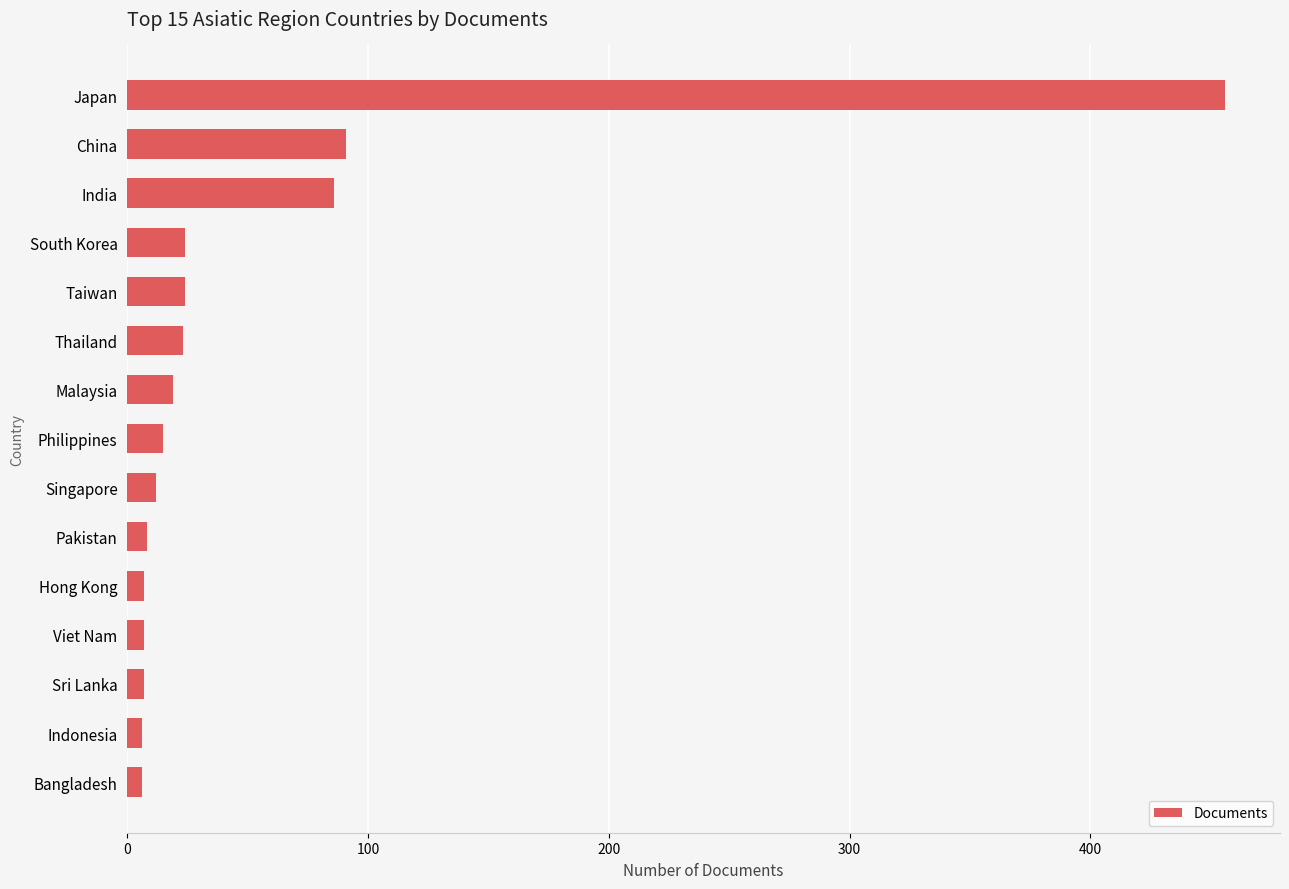

Between Japan and Pakistan, which is larger?

Japan